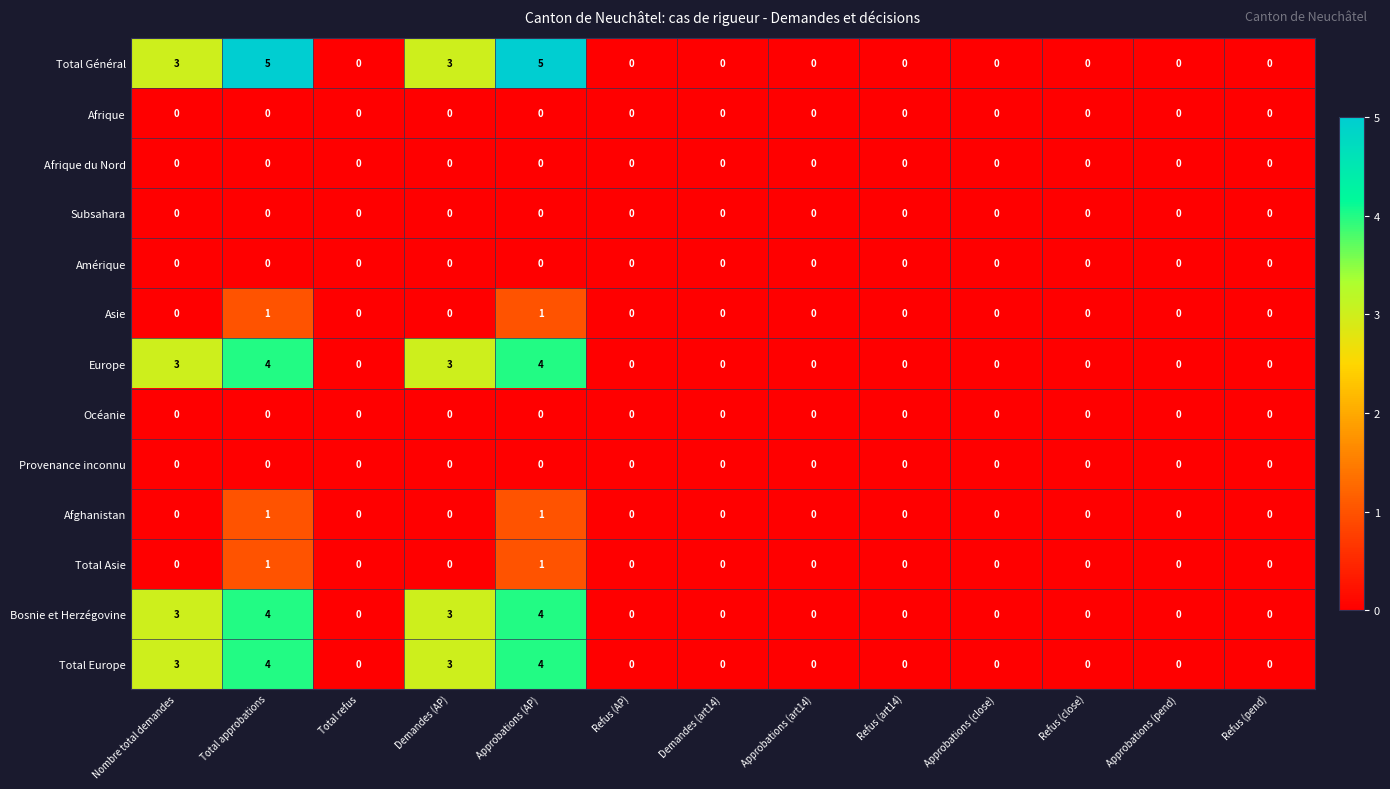

Between Approbations (AP) and Approbations (close), which series saw the biggest shift?

Total Général